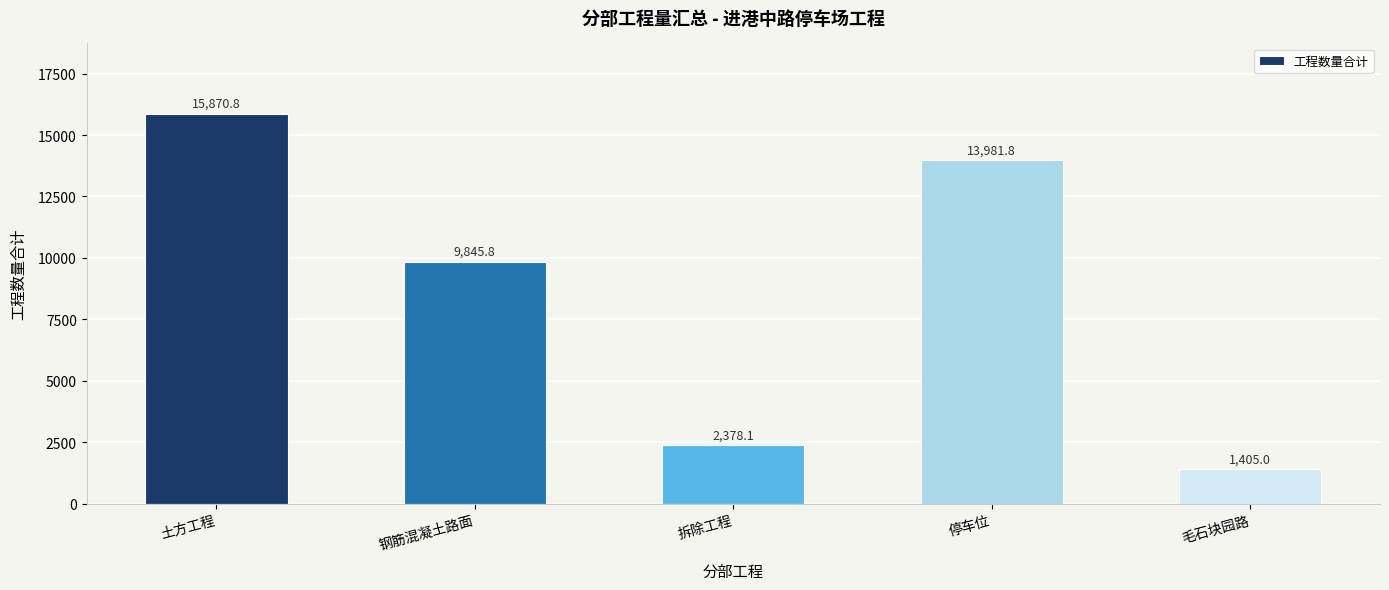

Read the value at 毛石块园路.

1405.0